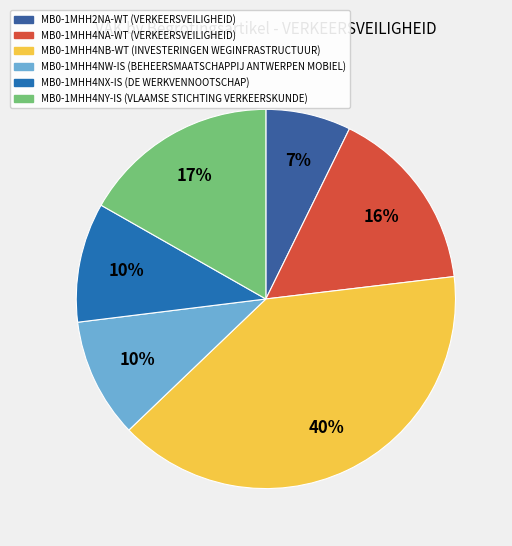

What is the change in value from MB0-1MHH2NA-WT to MB0-1MHH4NW-IS?

+1436